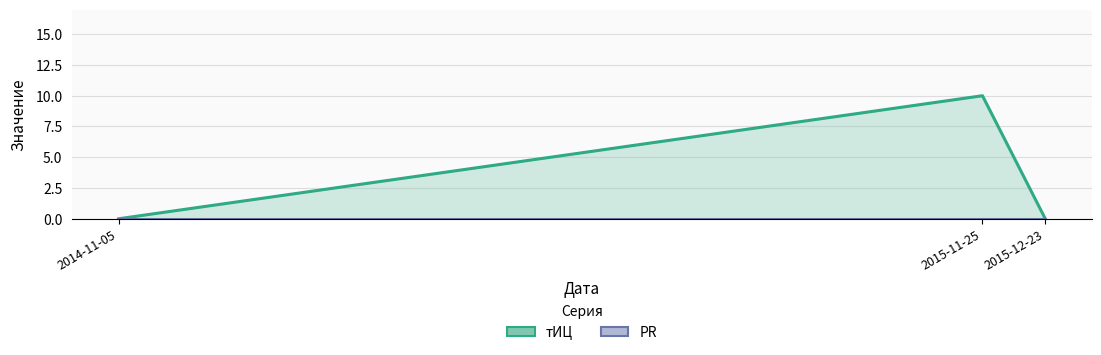

The value at 2015-11-25 is 10. True or false?

True